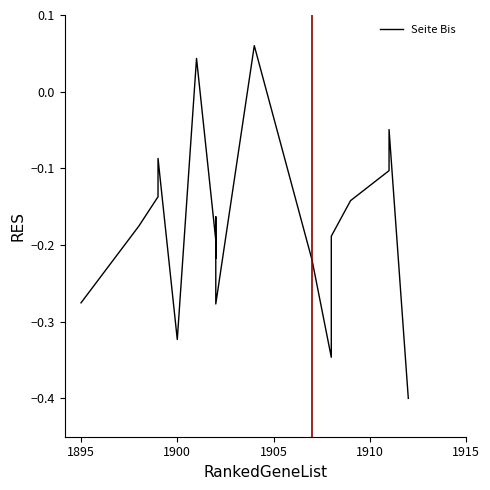

How many points are higher than both their immediate neighbors (excluding endpoints)?

5